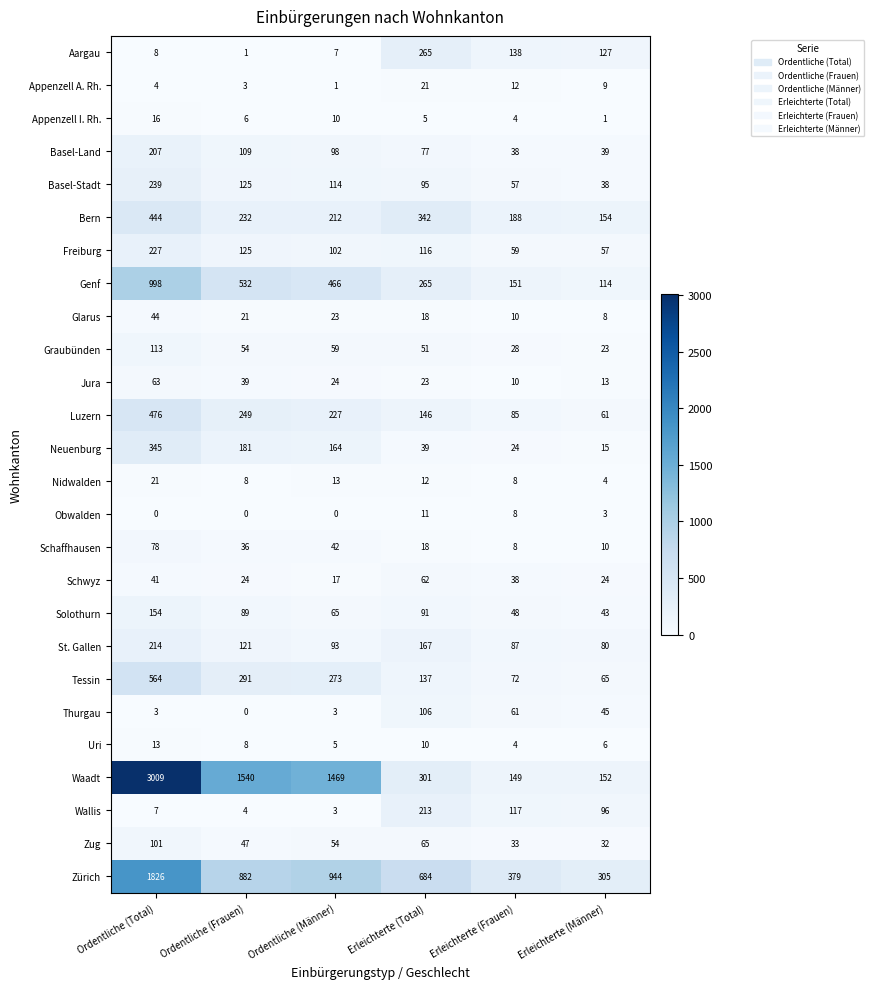

At which category is the sum across all series the highest?

Ordentliche (Total)